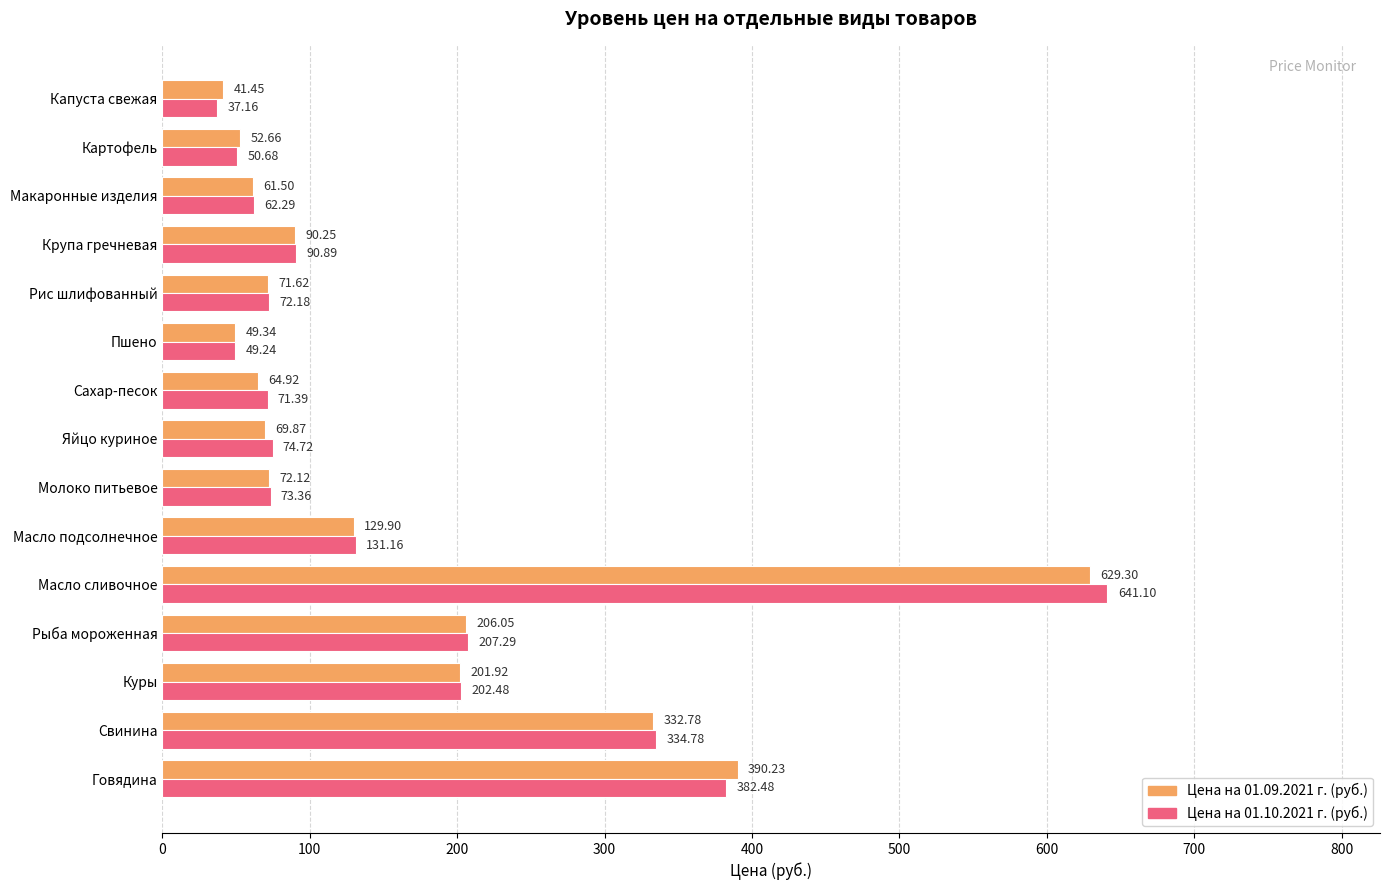

What is the spread (max minus min) of values at Крупа гречневая?

0.6